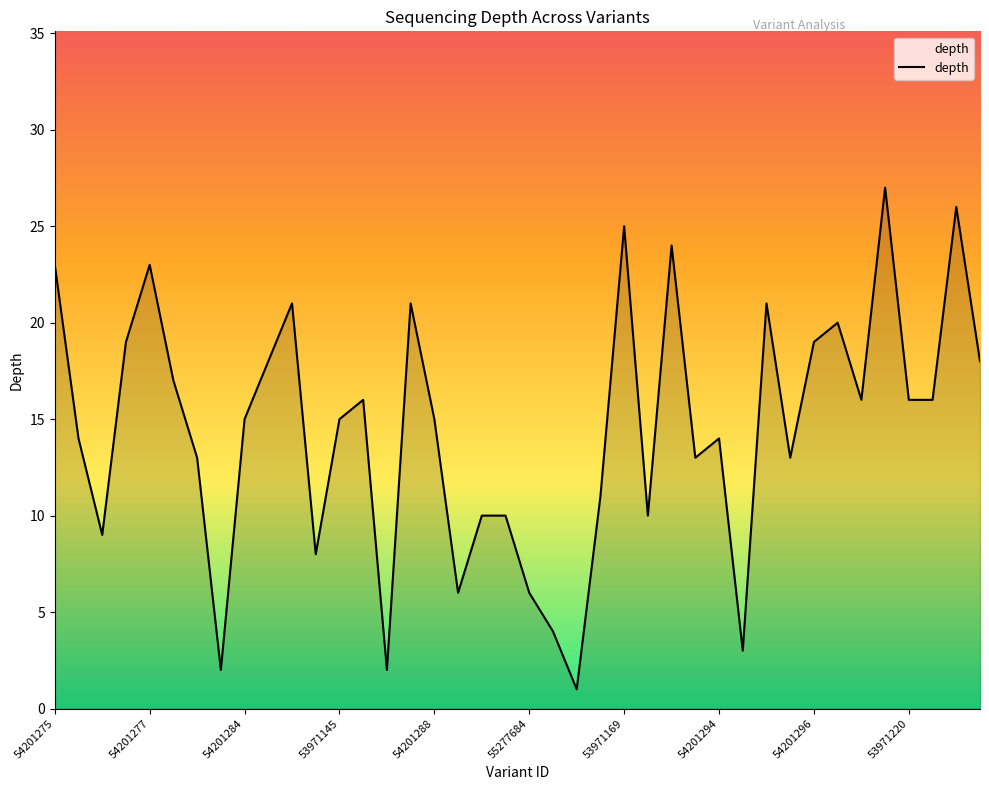

Count the number of data series in this chart.

1